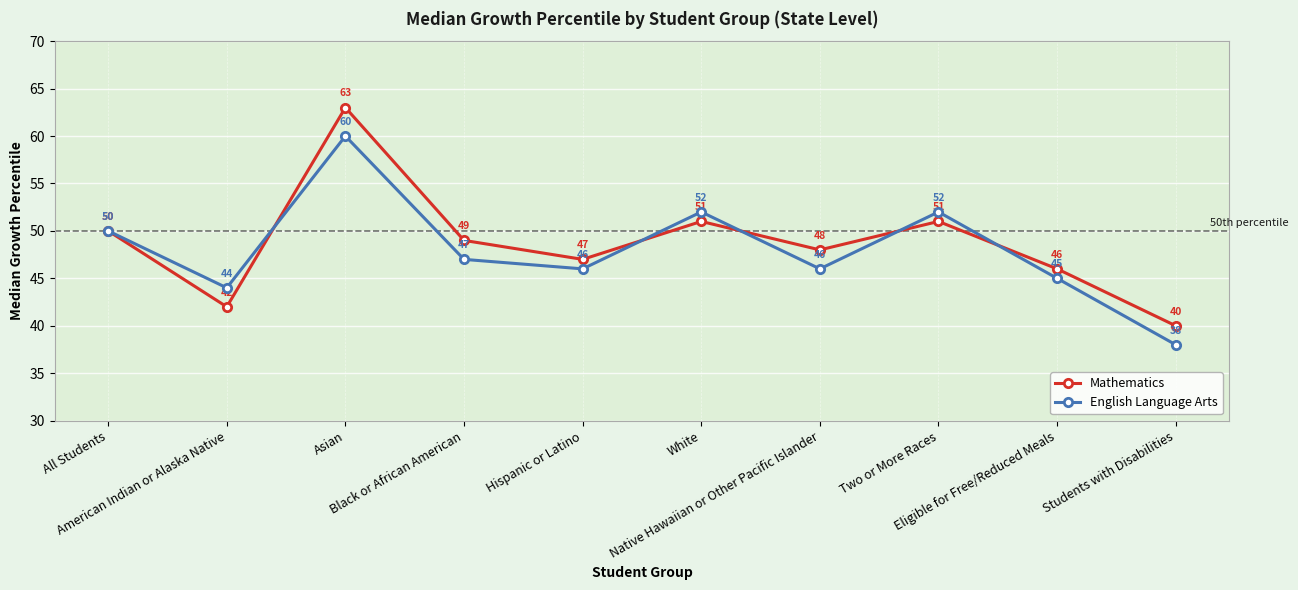

How many lines are shown in the chart?

2